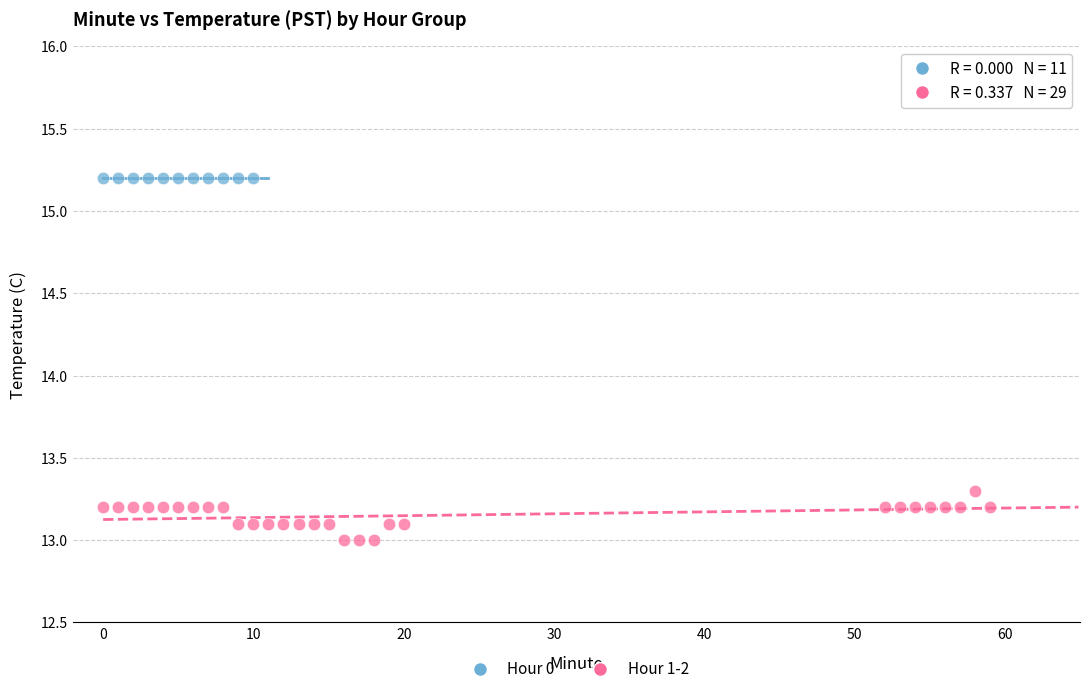

Which series contains the highest Y value?

Hour 0